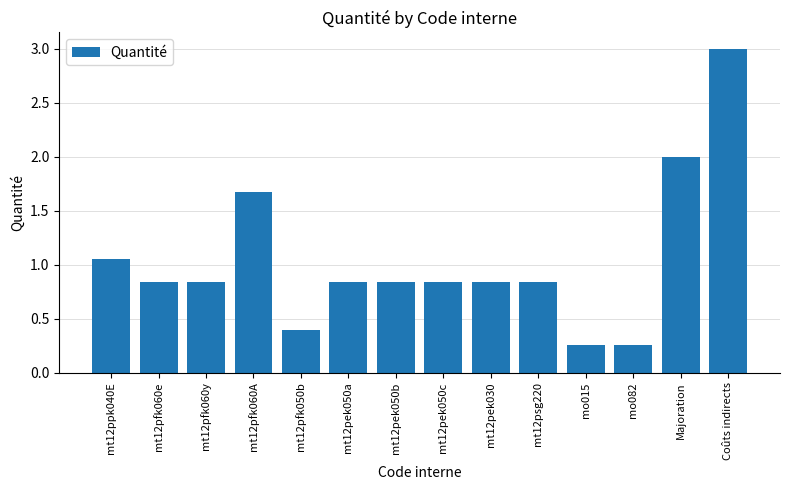

Which label corresponds to the largest value in the chart?

Coûts indirects